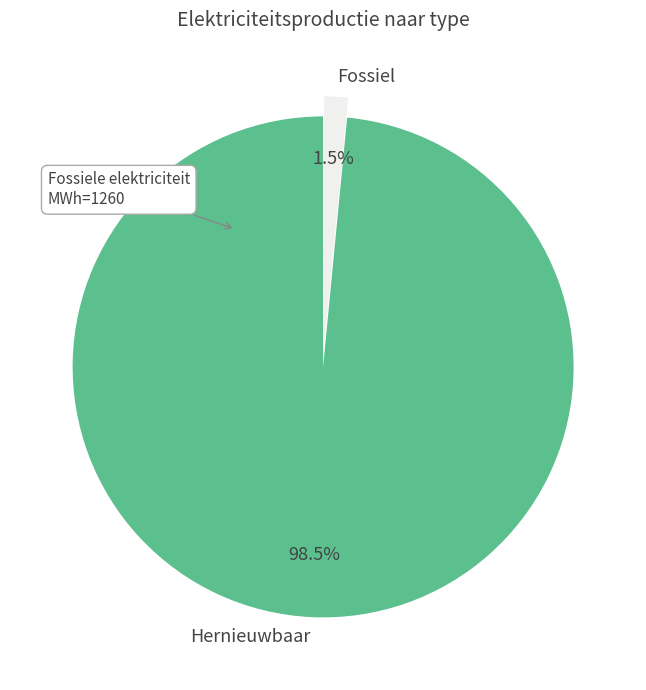

To the nearest percent, what is the difference between the largest and smallest slice percentages?

97%